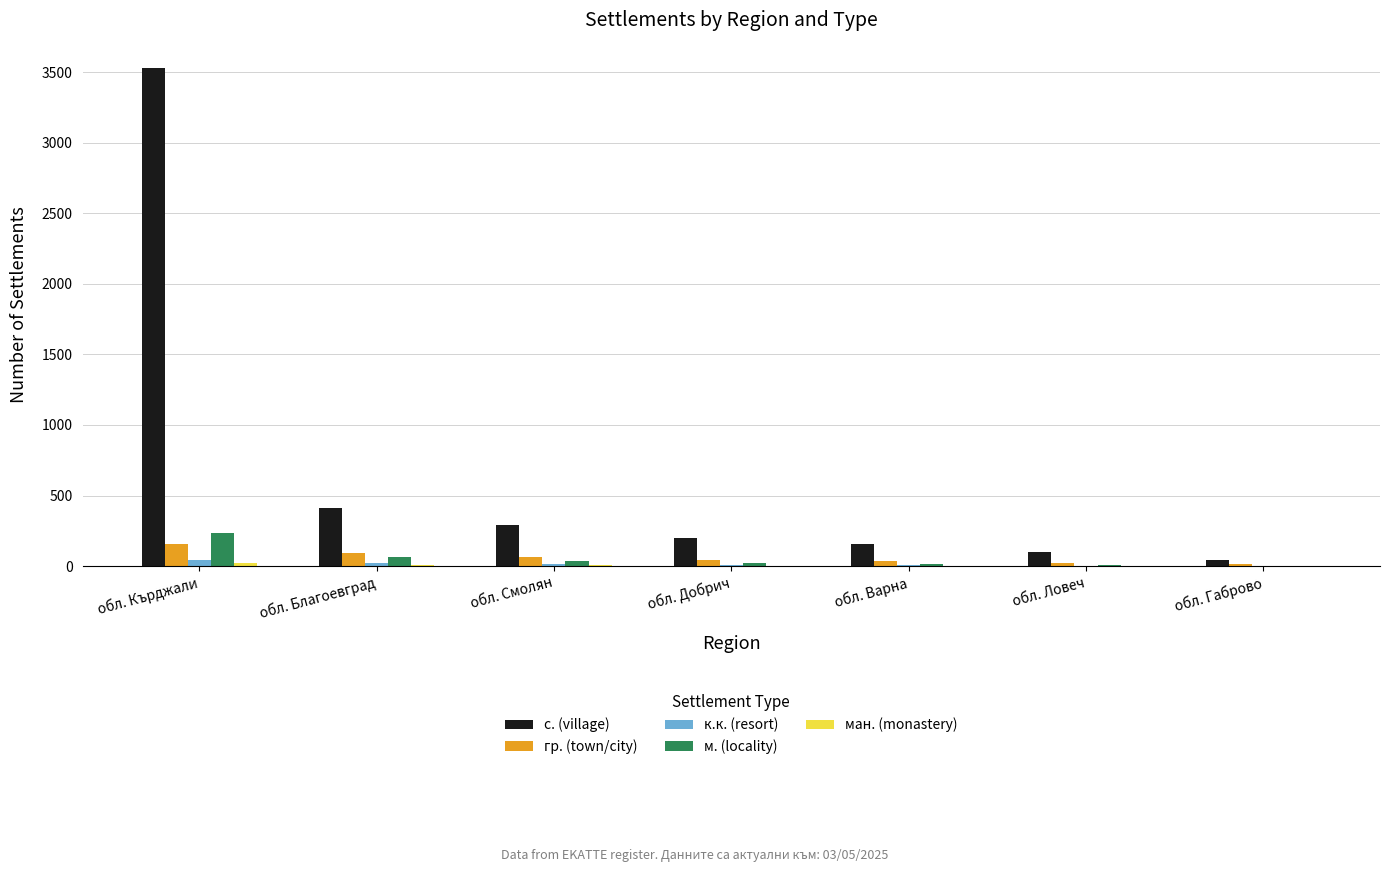

At which category is the sum across all series the highest?

обл. Кърджали